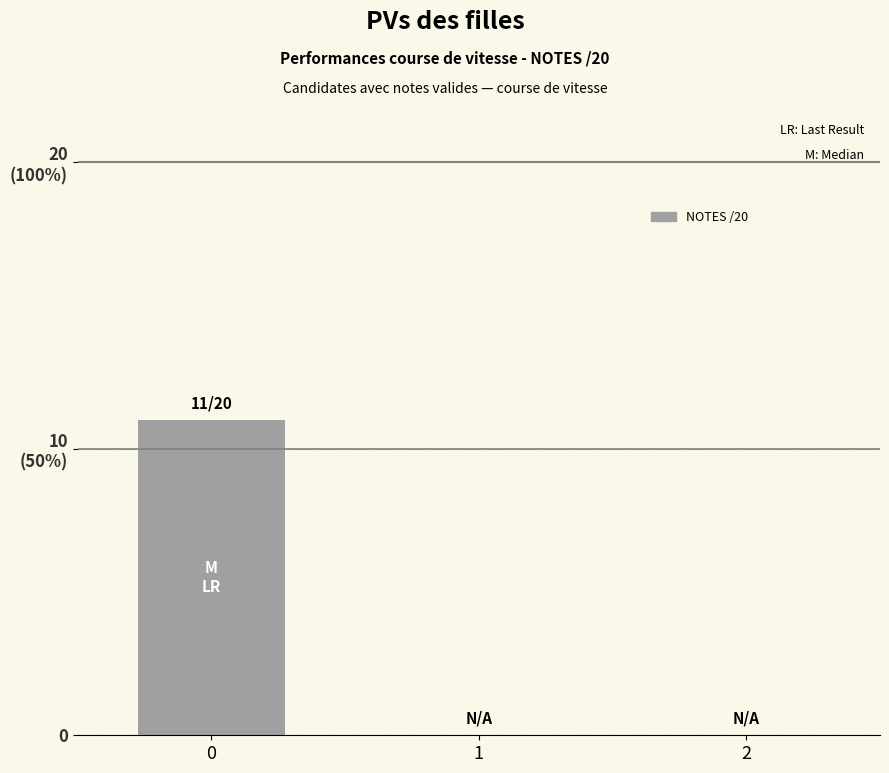

Reading right to left, extract all data points from this chart.

0	0	11